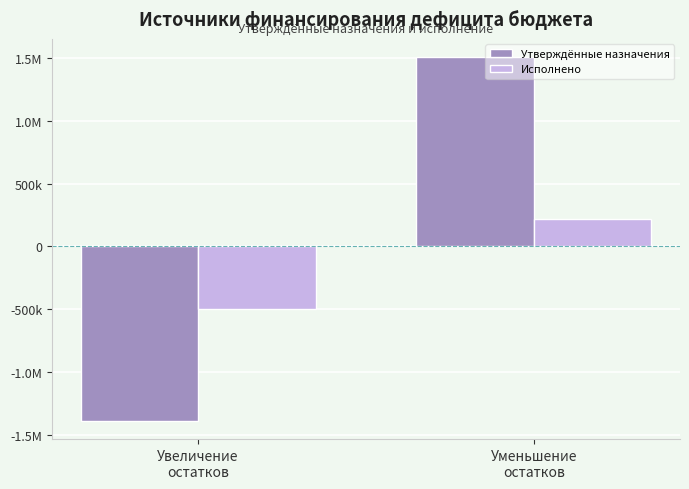

Which series changed the most between Увеличение
остатков and Уменьшение
остатков?

Утверждённые назначения